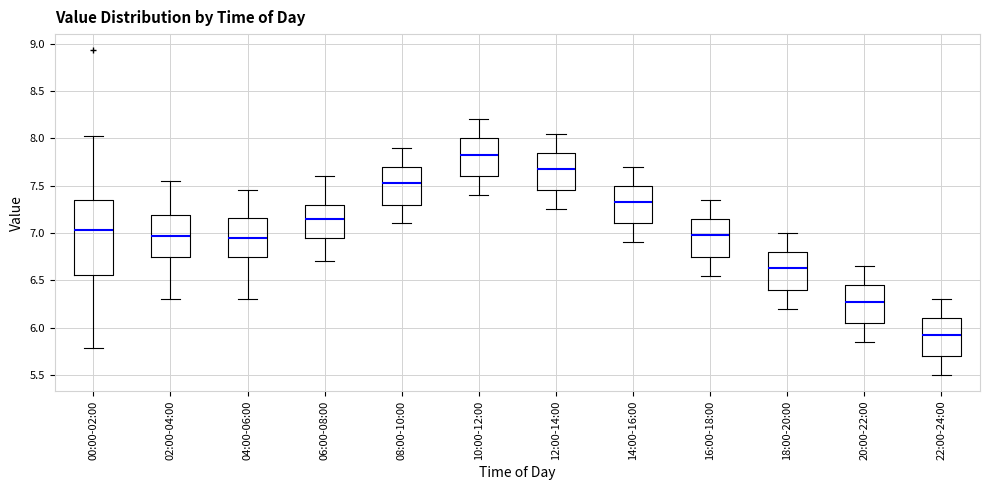

Which box's median line is the highest?

10:00-12:00